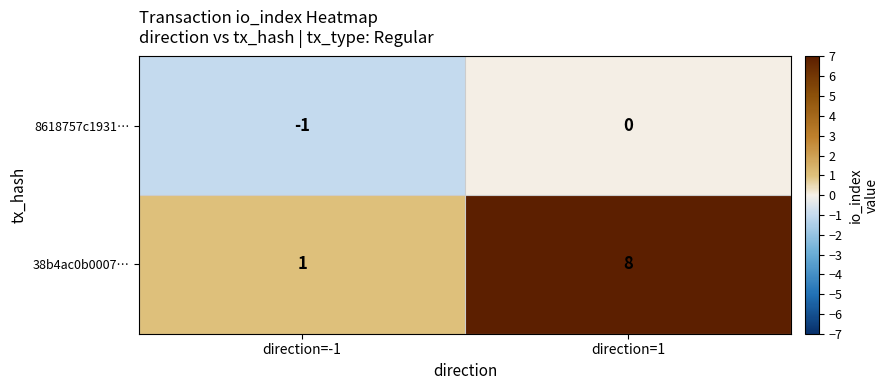

Reading right to left, transcribe all the data shown in this chart.

8618757c1931…: direction=1=0	direction=-1=-1
38b4ac0b0007…: direction=1=8	direction=-1=1